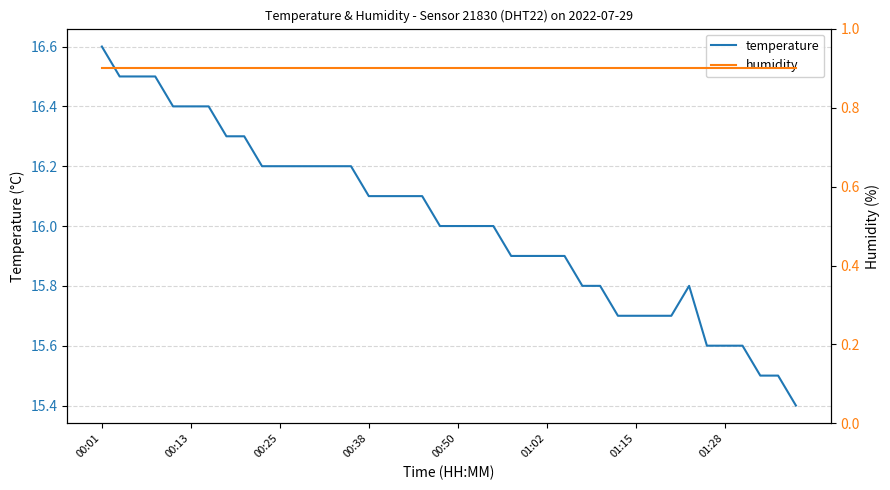

The value of temperature at 01:28 is 15.6. True or false?

True